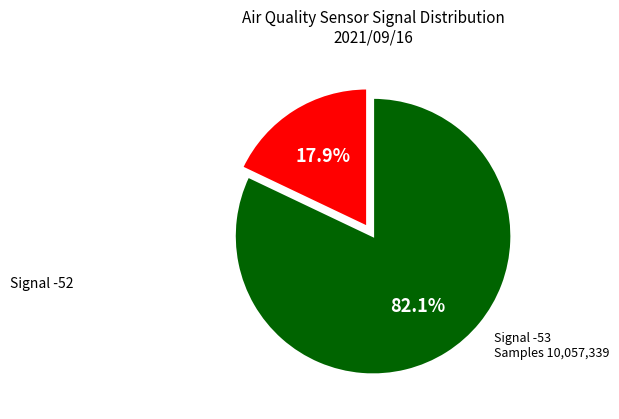

How many segments does this pie chart have?

2